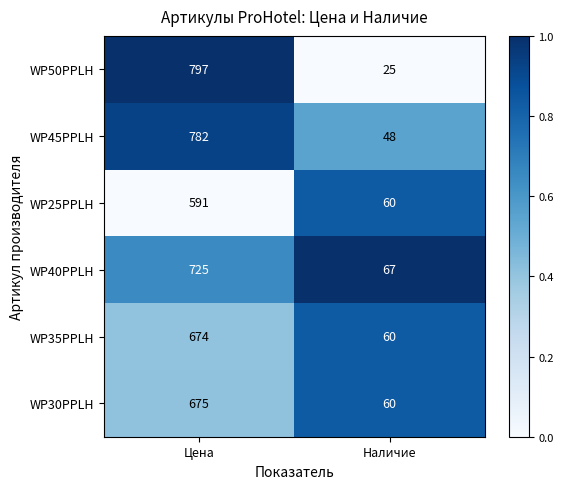

The value of WP50PPLH at Цена is 797. True or false?

True